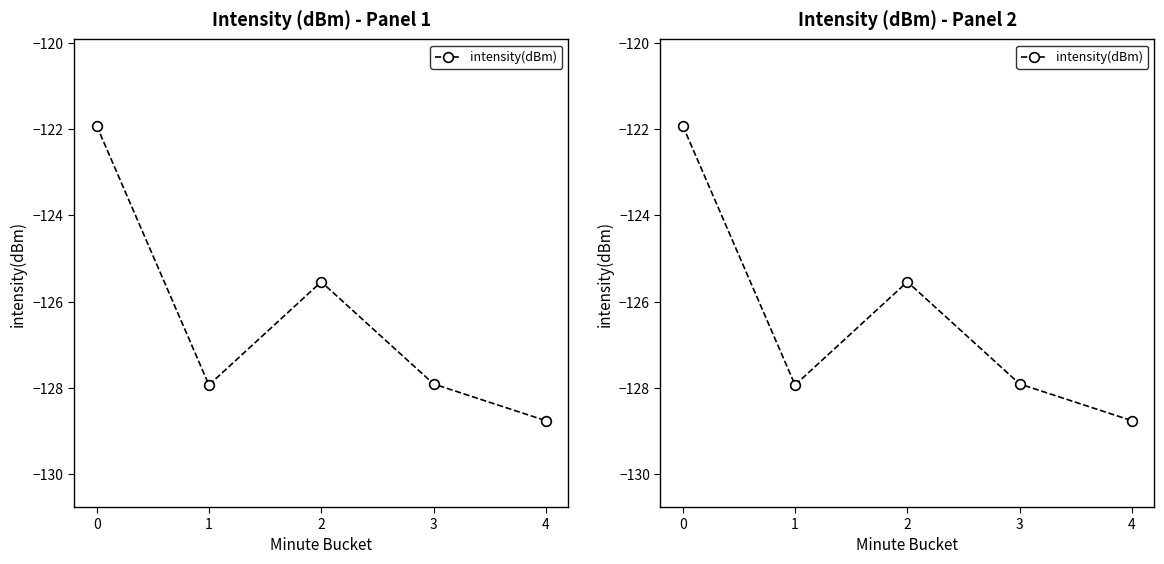

Is this an area chart (filled region under the line)?

No